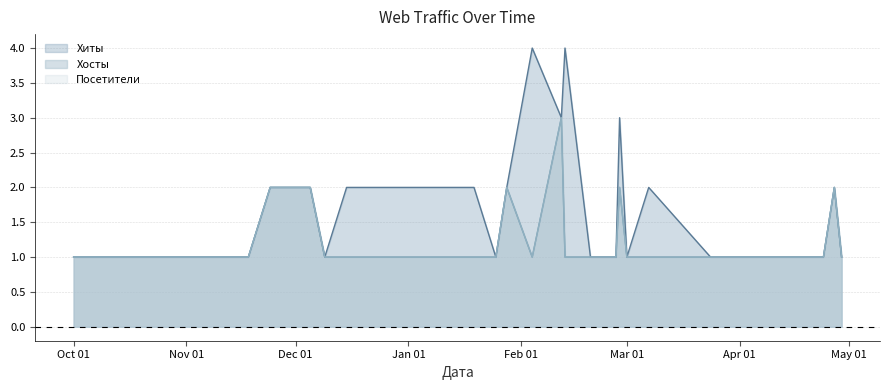

What is the sum of the Хосты values at 2023-12-05 and 2024-02-28?

4